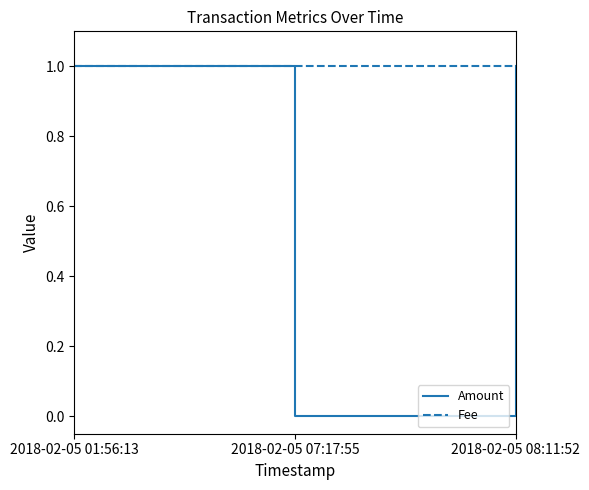

At 2018-02-05 07:17:55, list the series in order from largest to smallest.

Fee, Amount